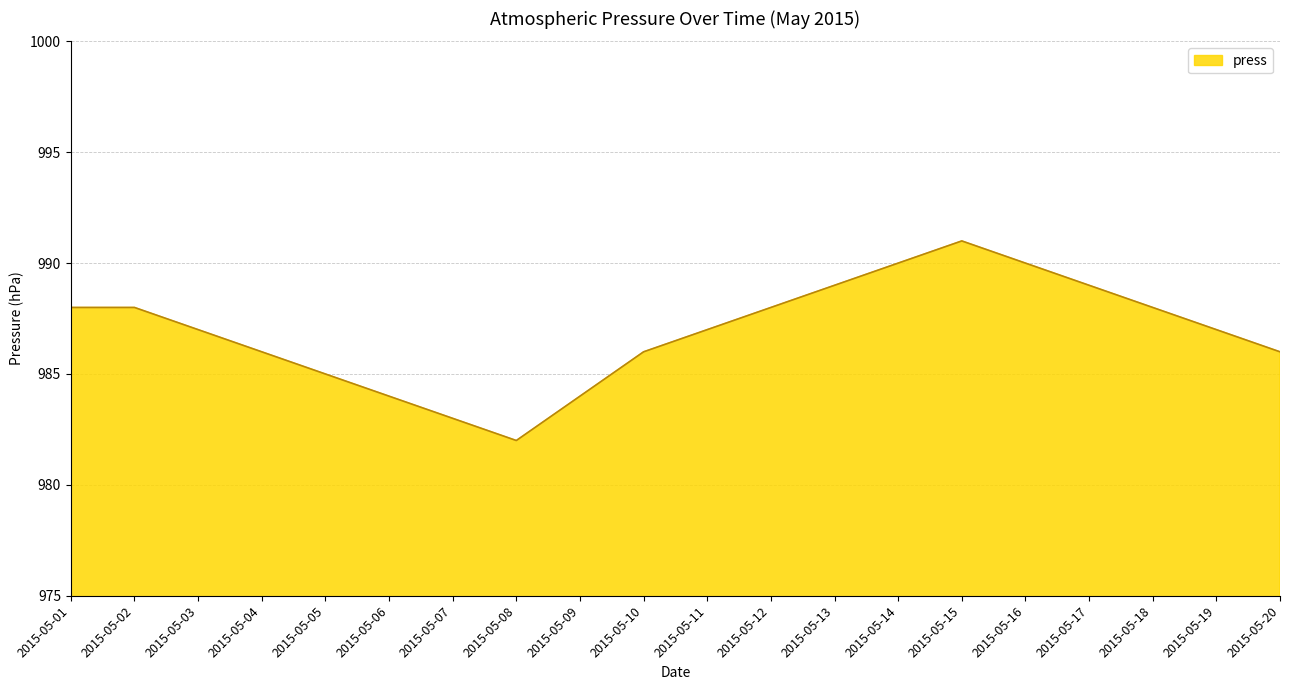

How many values are between 986 and 989?

12